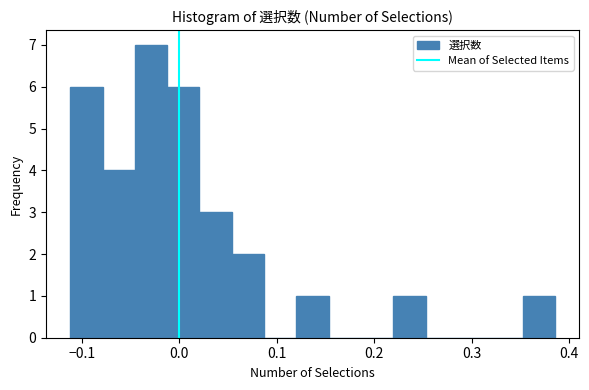

Around what value on the x-axis is the tallest bar? Give the approximate position of its centre, as read against the axis.

-0.03